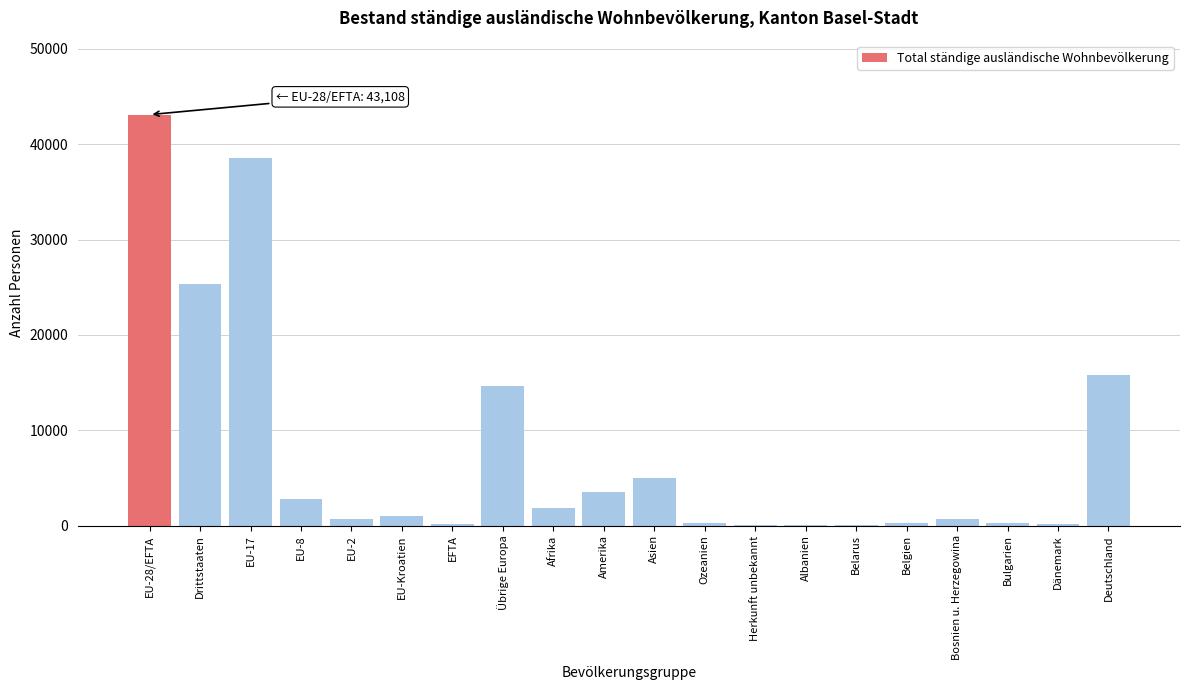

What is the sum of all values?

154078